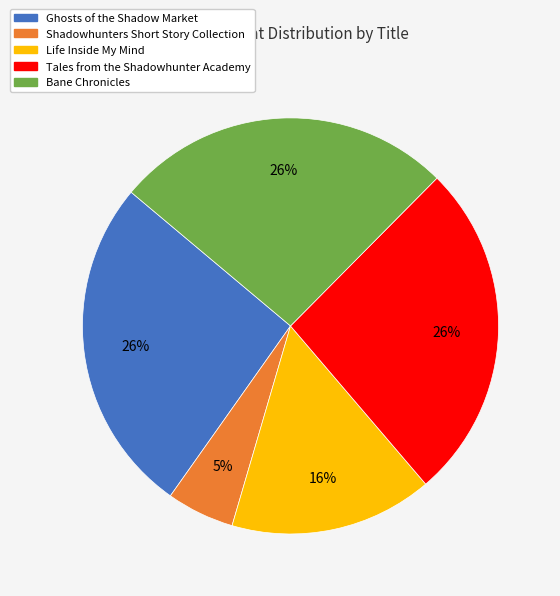

Which category has the smallest portion of the pie?

Shadowhunters Short Story Collection